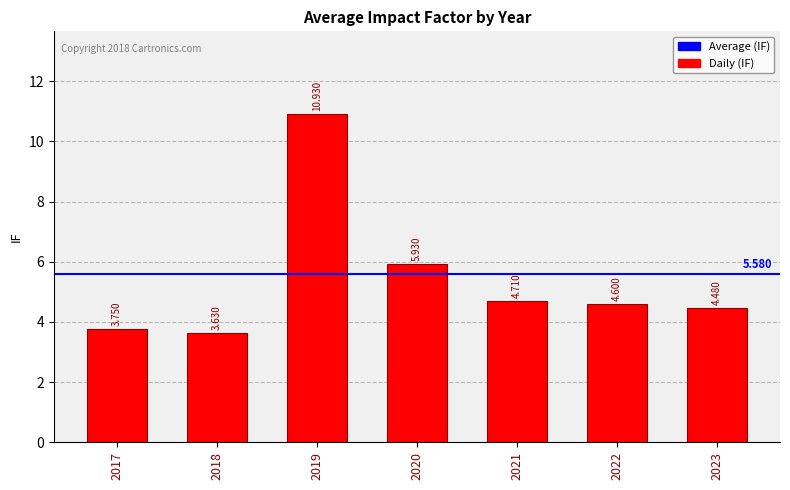

What is the difference between the values at 2020 and 2018?

2.3